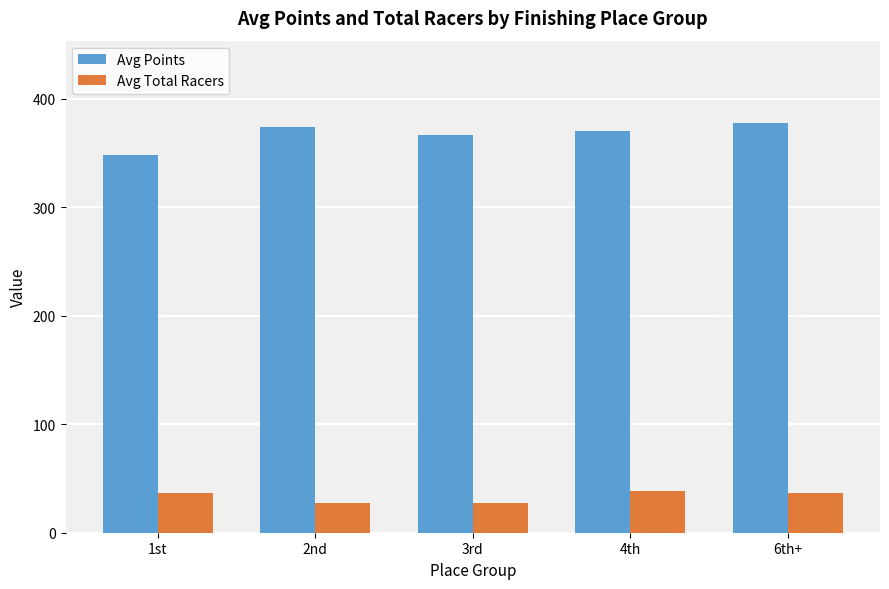

What is the sum of all Avg Total Racers values?

166.2